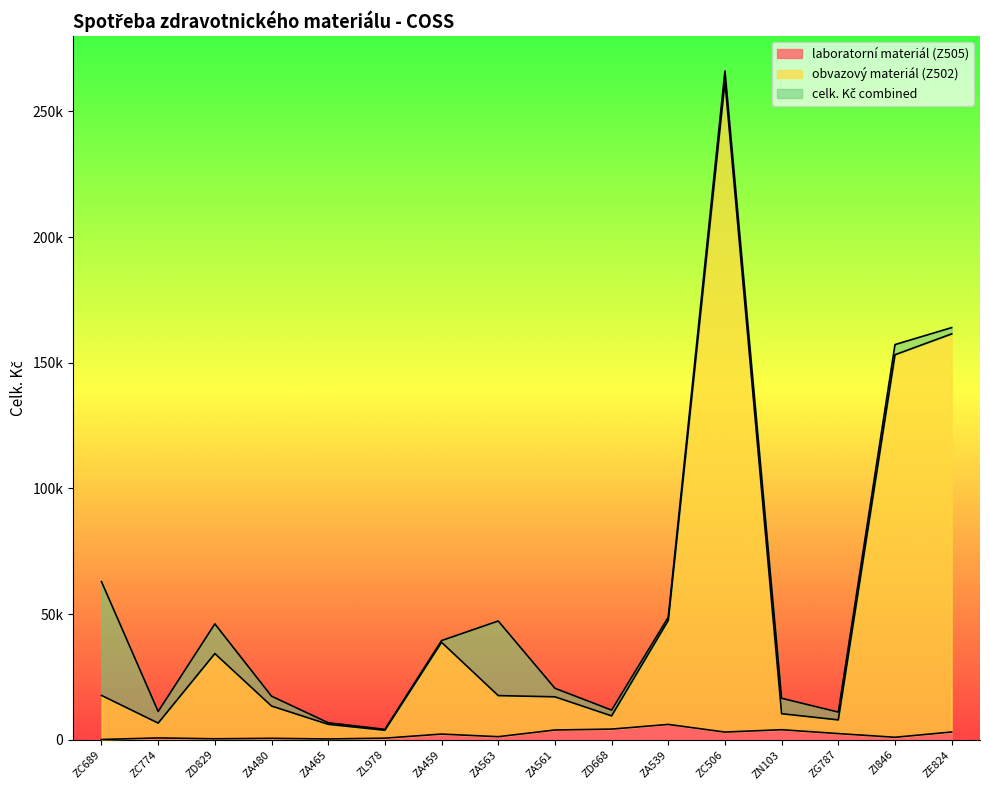

Where is obvazový materiál (Z502) nearest to the value 132842?

ZI846